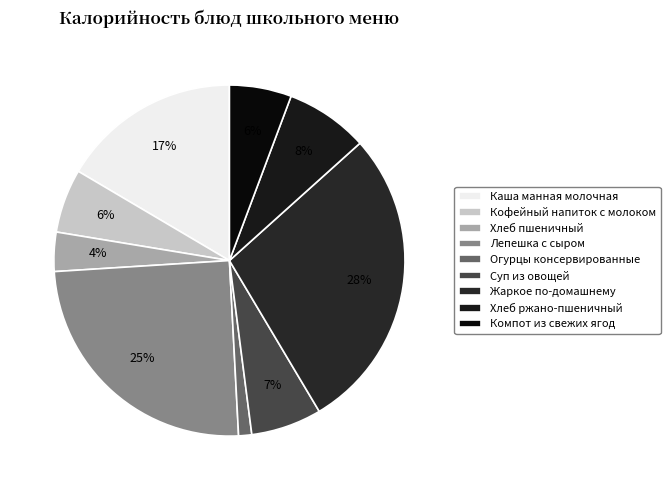

The Хлеб пшеничный slice represents 4% of the pie. True or false?

True